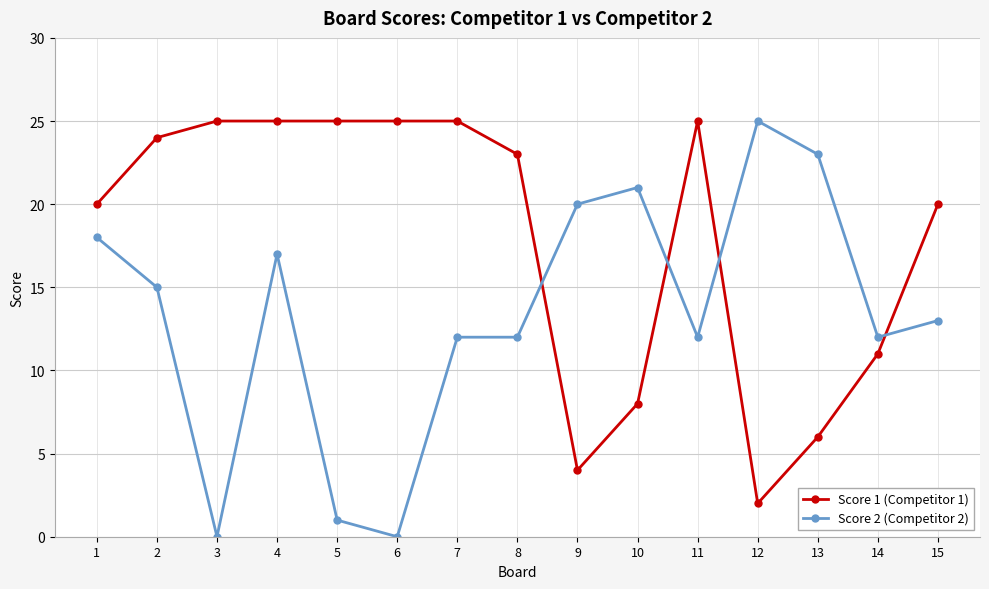

Between which two adjacent categories do Score 2 (Competitor 2) and Score 1 (Competitor 1) first intersect?

8 and 9